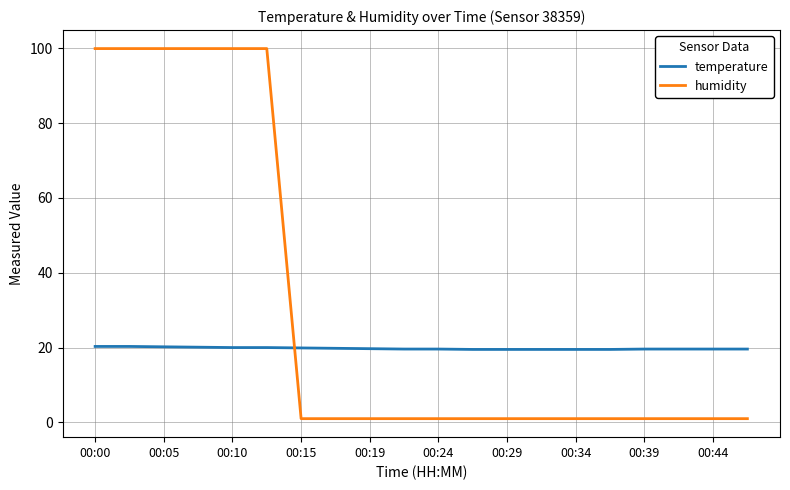

Which series has the largest range (max minus min)?

humidity